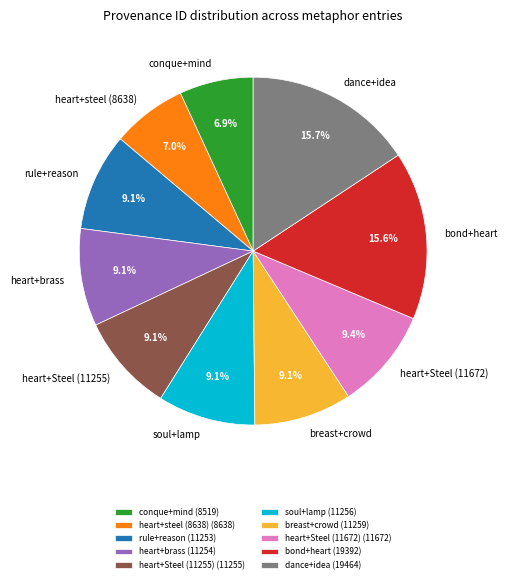

What is the ratio of the value at breast+crowd to the value at heart+Steel (11255)?

1.0